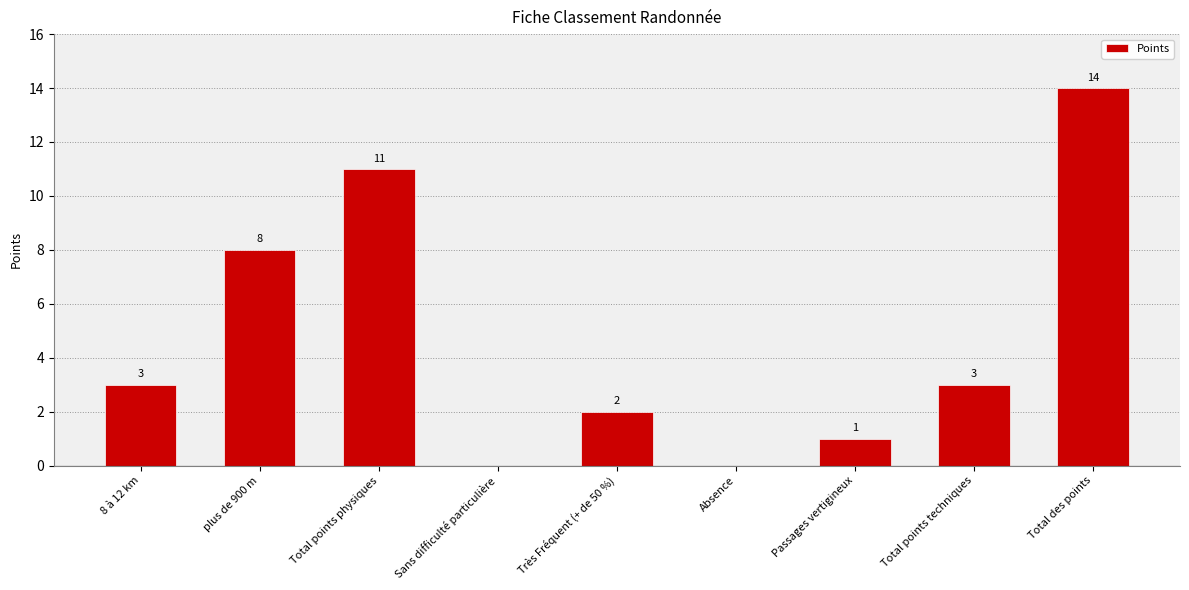

Read the value at Total points techniques, to the nearest 5.

5